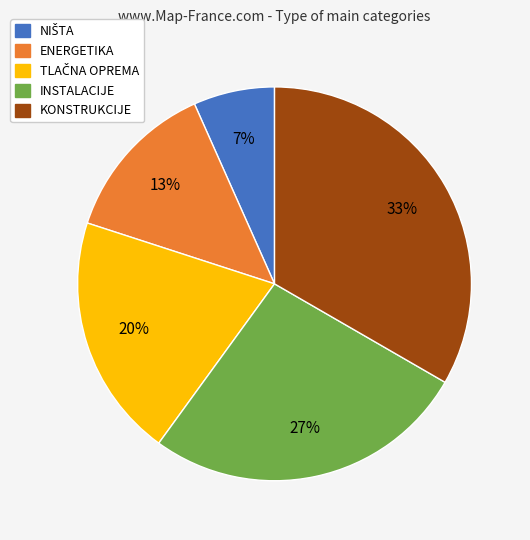

Which slice is the largest?

KONSTRUKCIJE